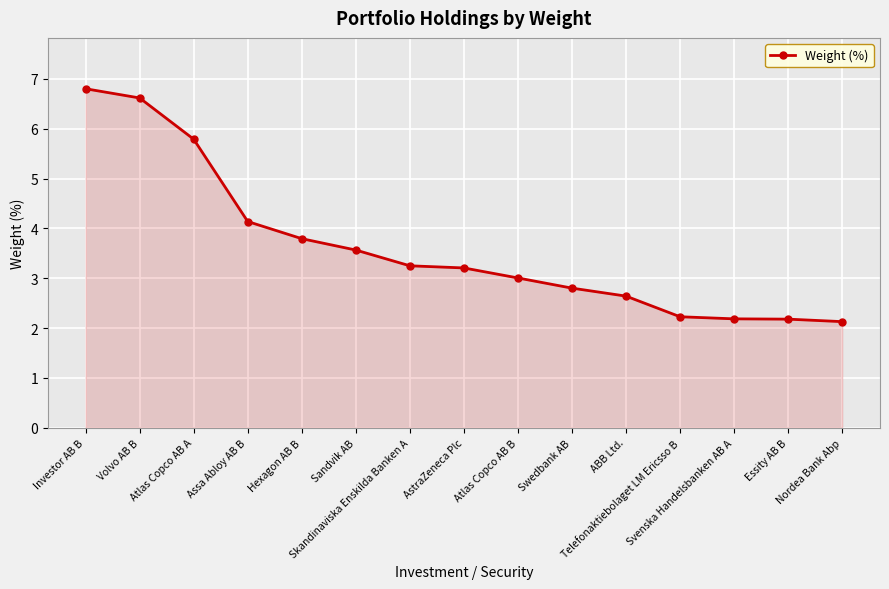

What is the label of the 4th point from the right?

Telefonaktiebolaget LM Ericsso B